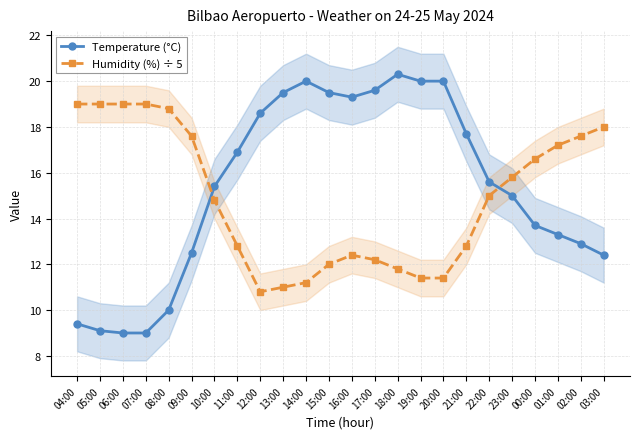

How many data points in Humidity (%) ÷ 5 are above 15?

11